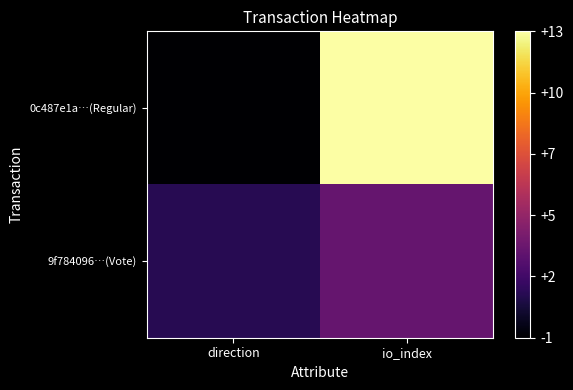

Which category has the highest value across all series?

io_index